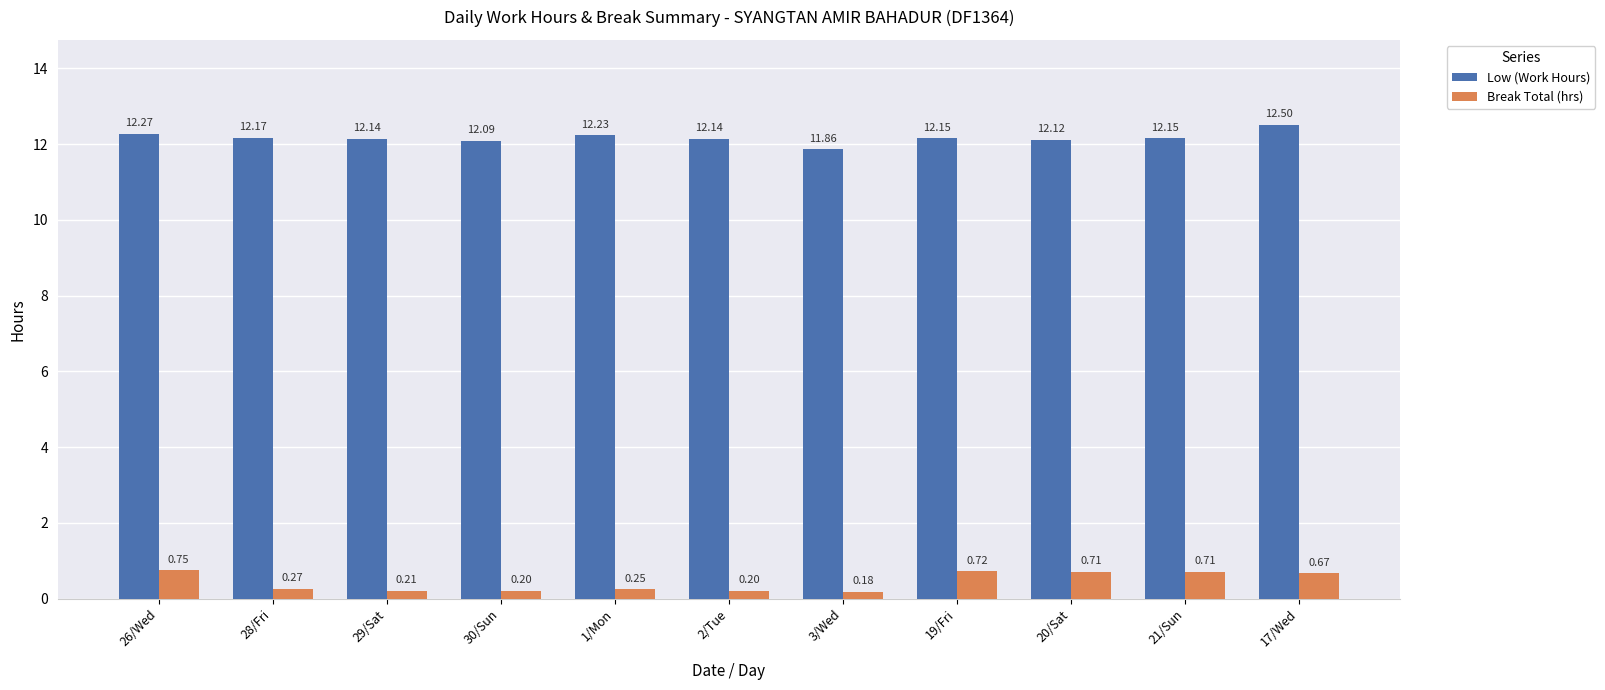

How many bars are there in total?

22